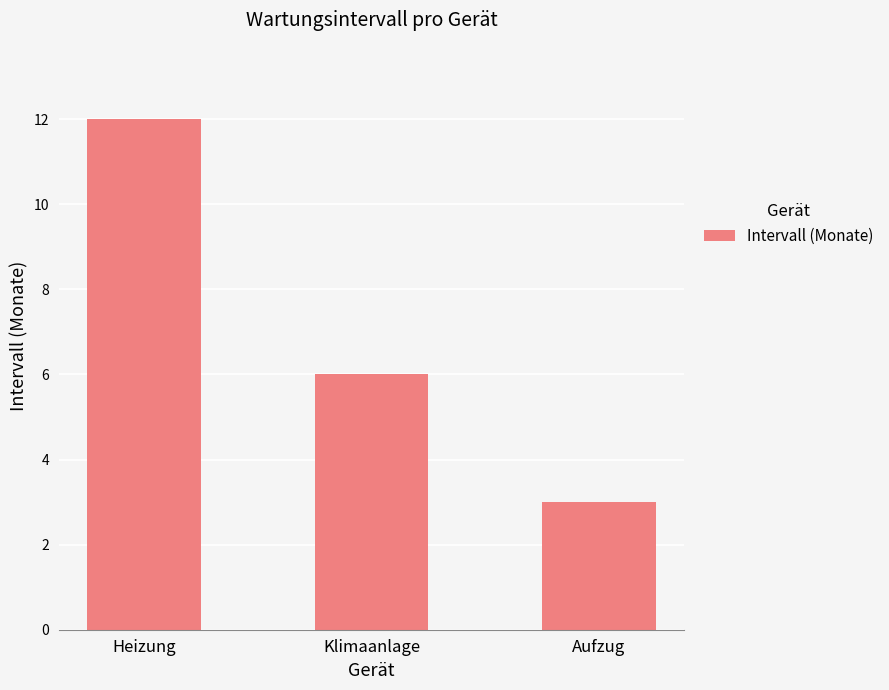

True or false: the data shows 1 at Aufzug.

False